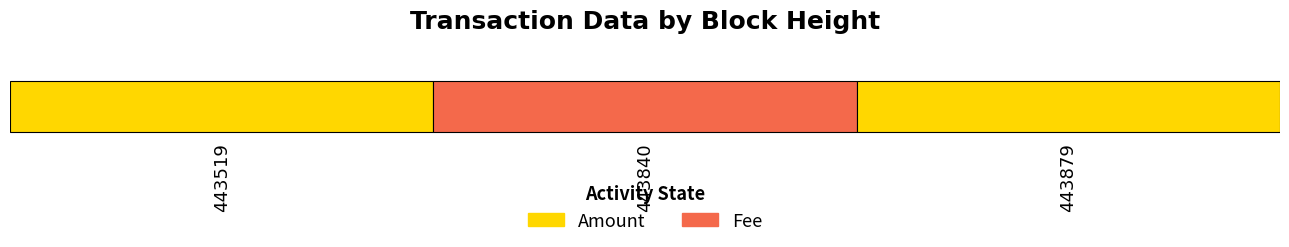

At which category is the sum across all series the highest?

443519